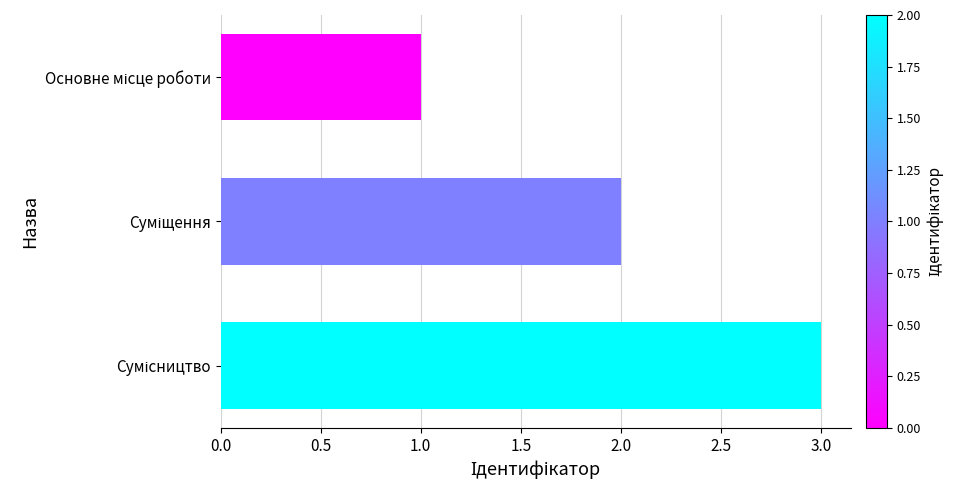

What is the maximum value shown in the chart?

3